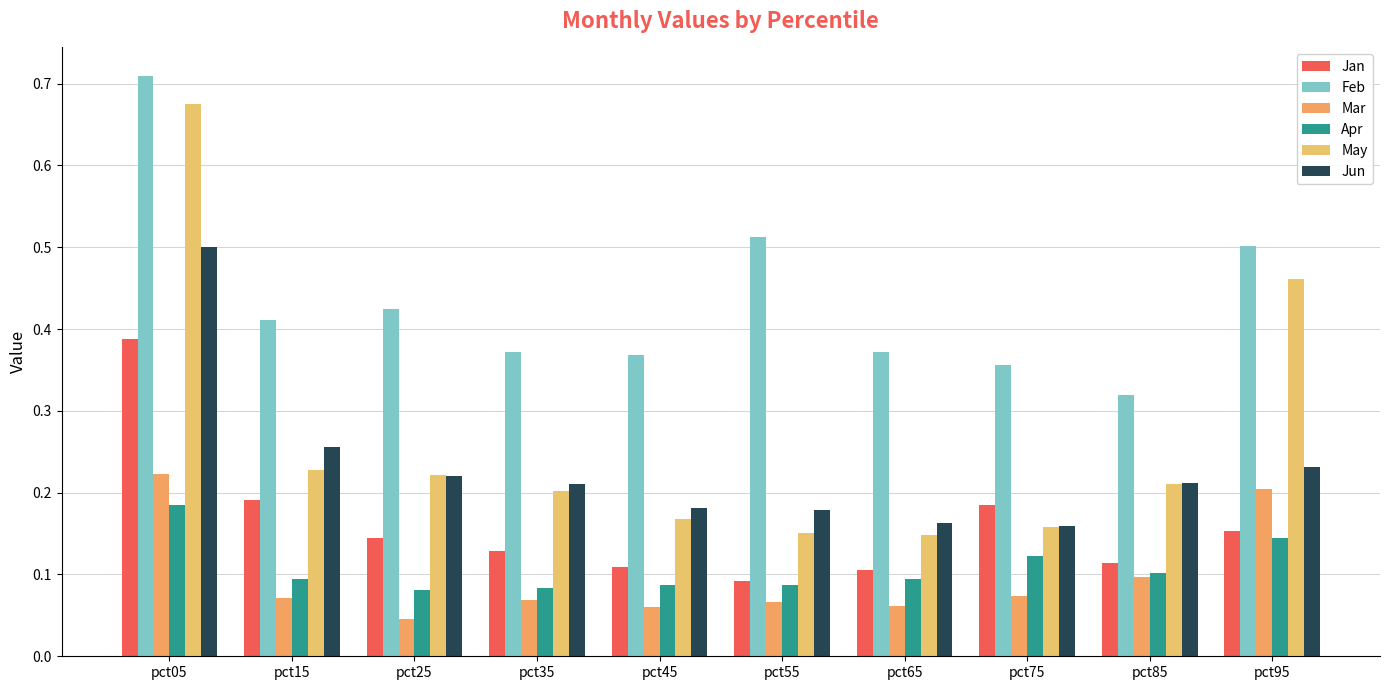

Rank the series at pct95 from lowest to highest value.

Apr, Jan, Mar, Jun, May, Feb